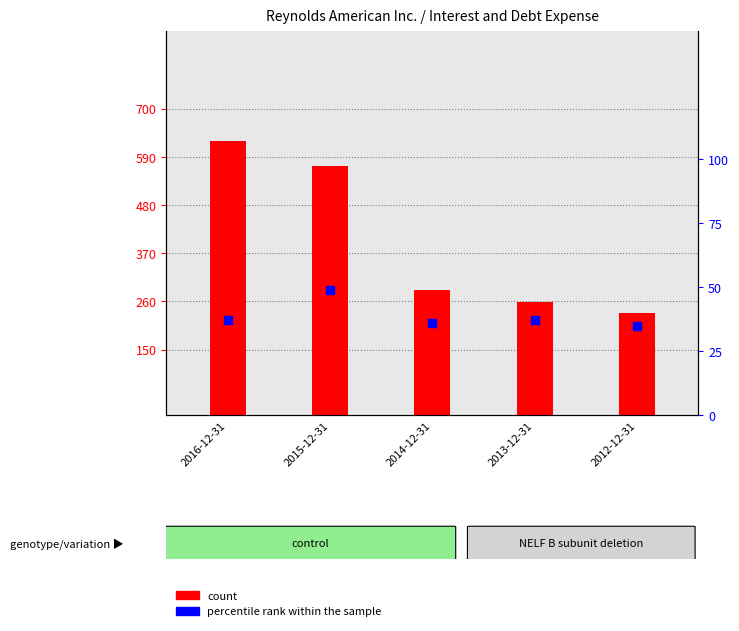

What are all the series names shown in the legend?

count, percentile rank within the sample